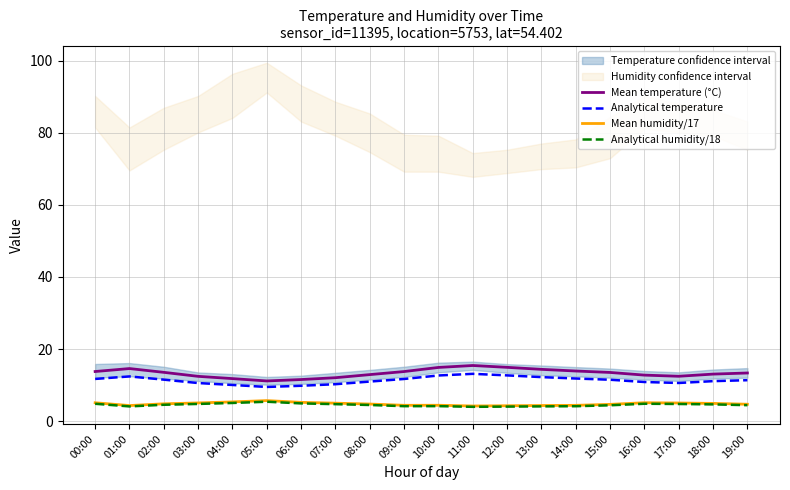

At 11:00, list the series in order from largest to smallest.

Mean temperature (°C), Analytical temperature, Mean humidity/17, Analytical humidity/18